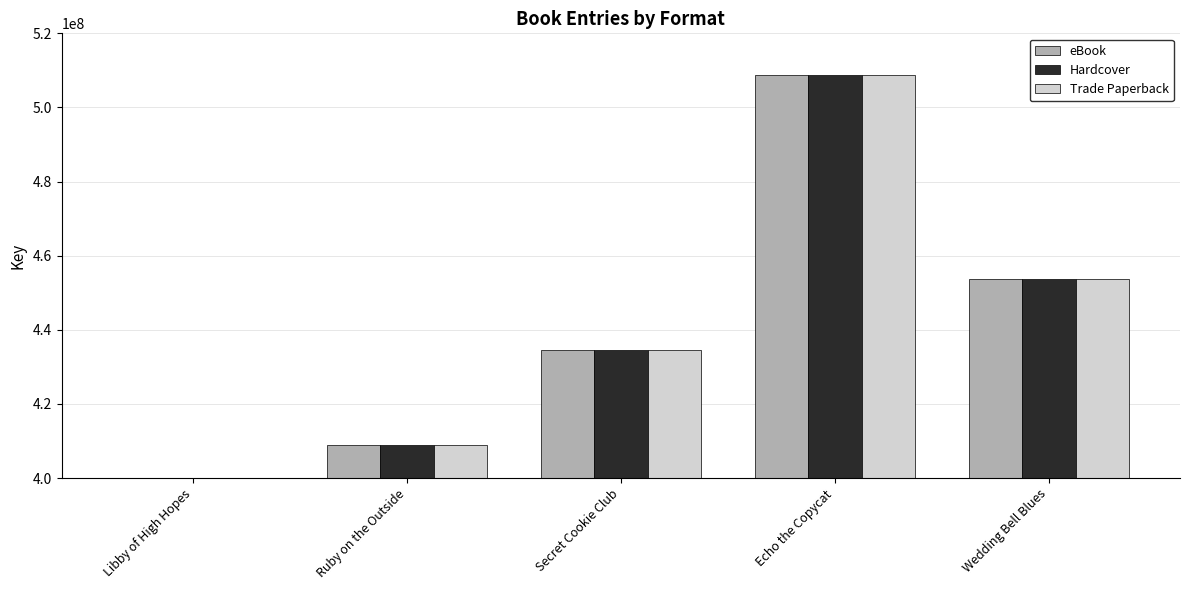

What is the average value of the Trade Paperback series?

370271975